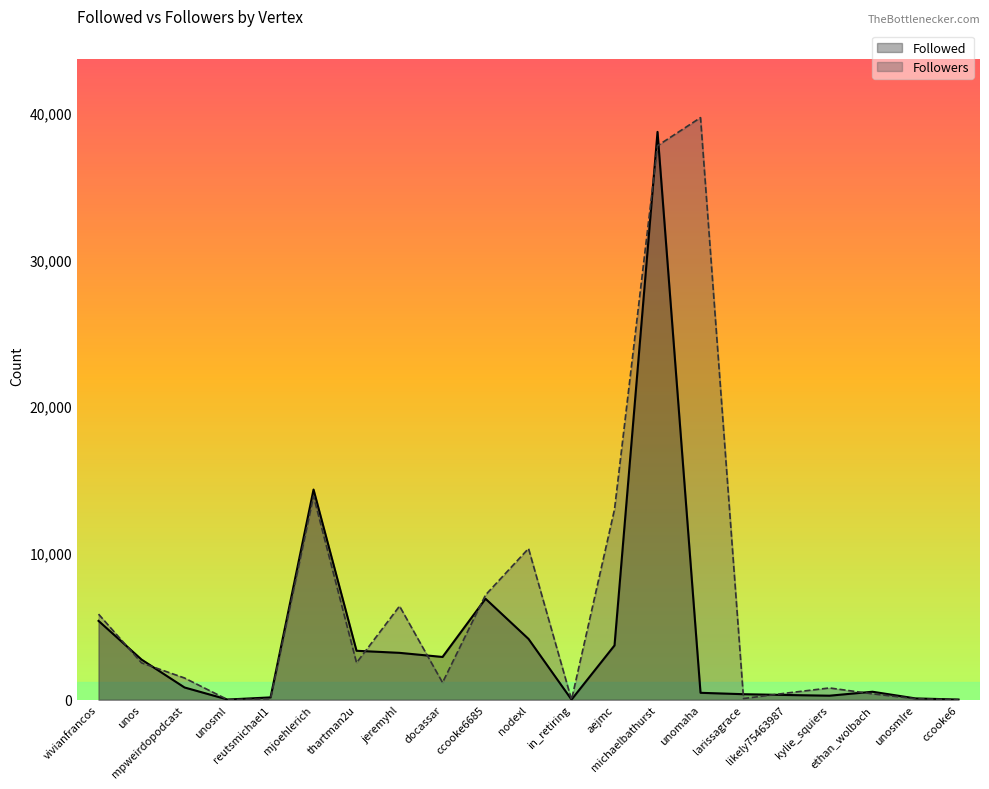

At how many categories does at least one series exceed 37359?

2